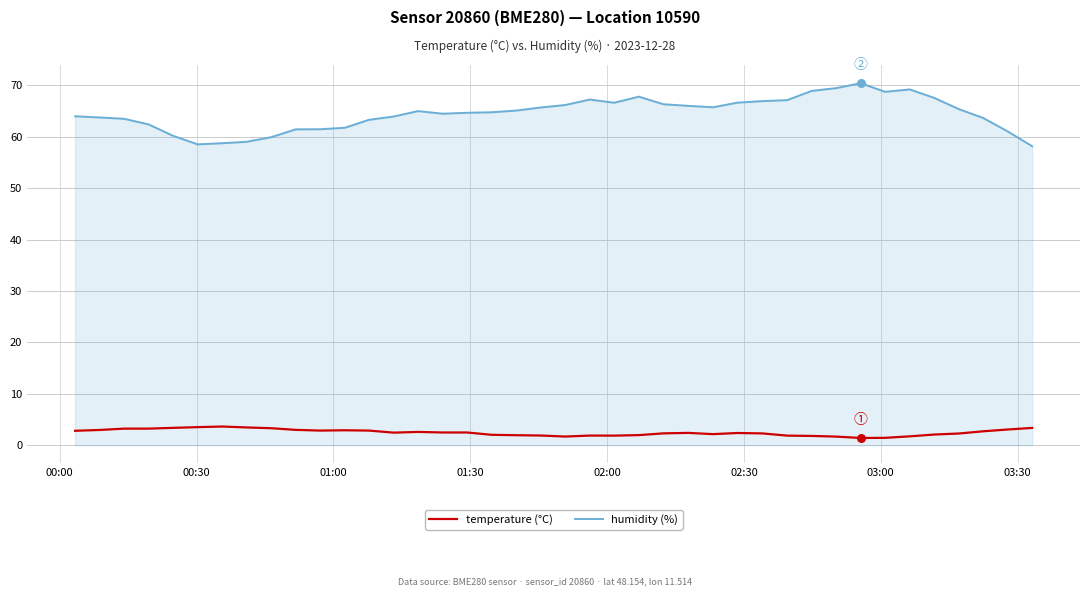

What are all the series names shown in the legend?

temperature (°C), humidity (%)